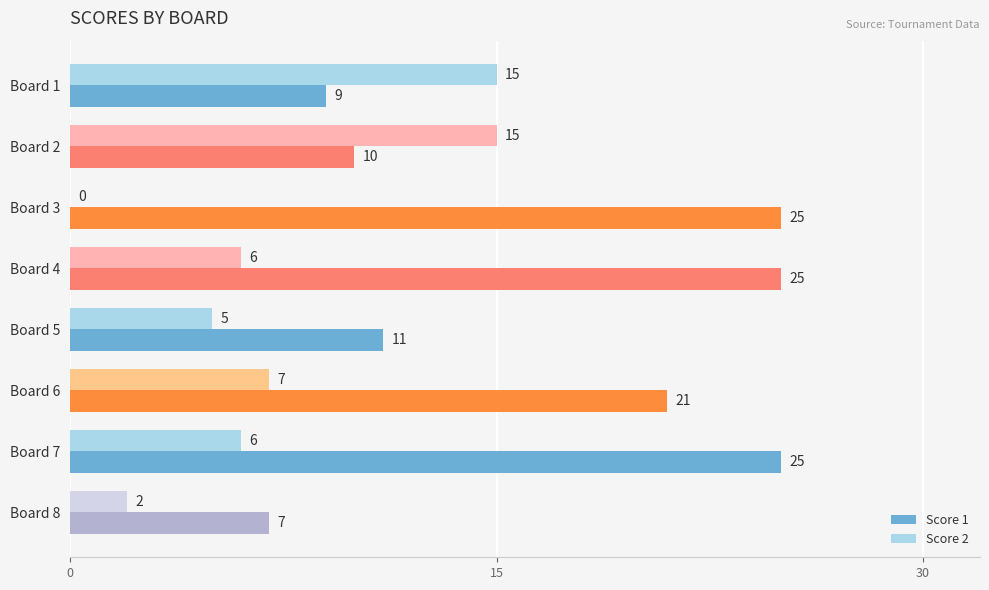

What is the greatest value displayed?

25